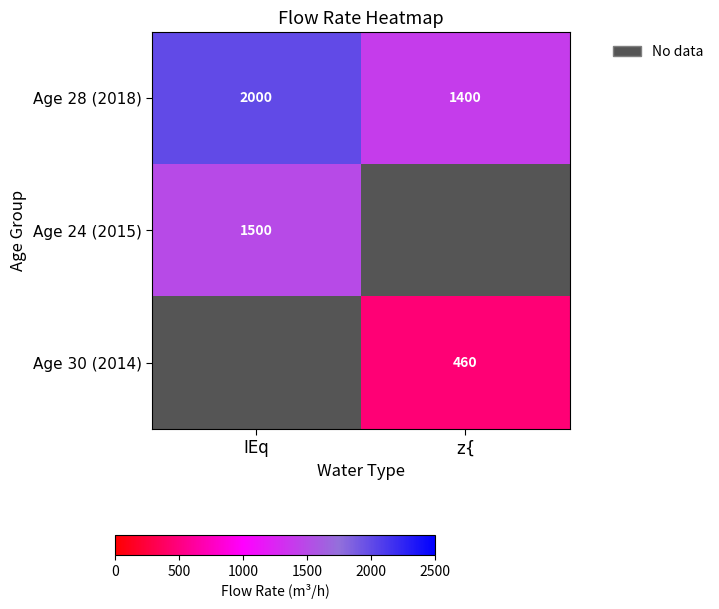

List the labels in order of Age 28 (2018) value, largest first.

IEq, z{